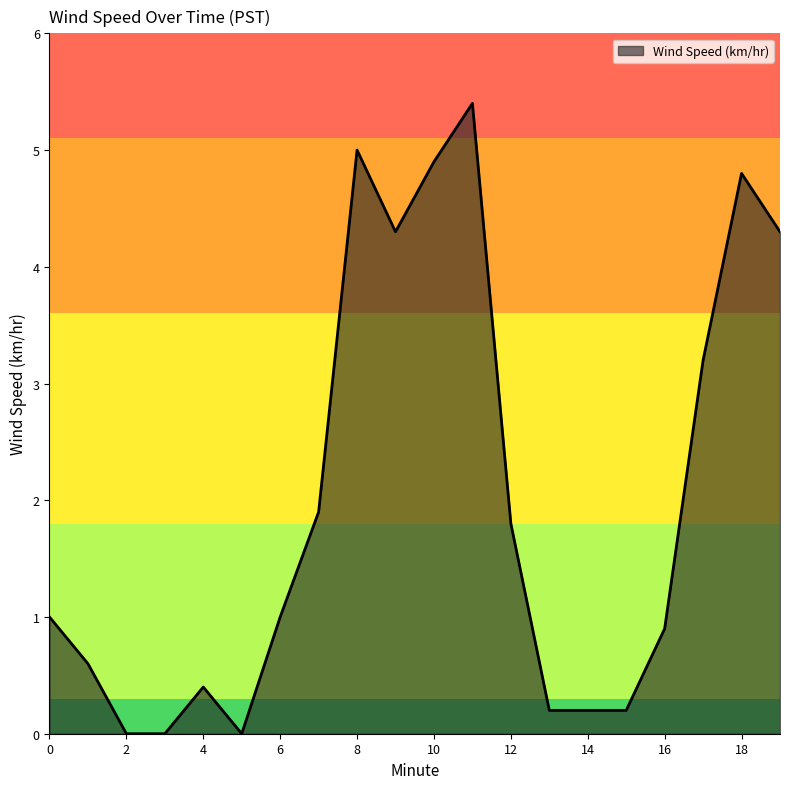

What is the maximum value shown in the chart?

5.4